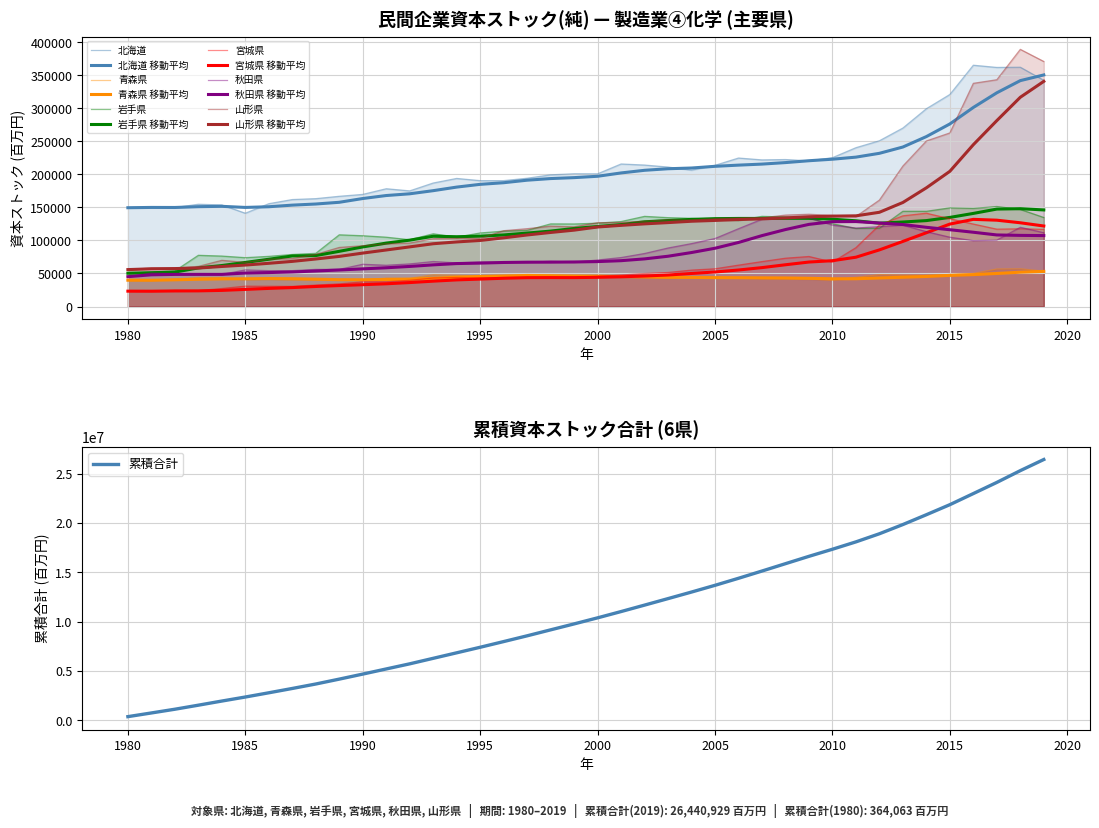

True or false: 青森県 and 山形県 intersect in this chart.

False